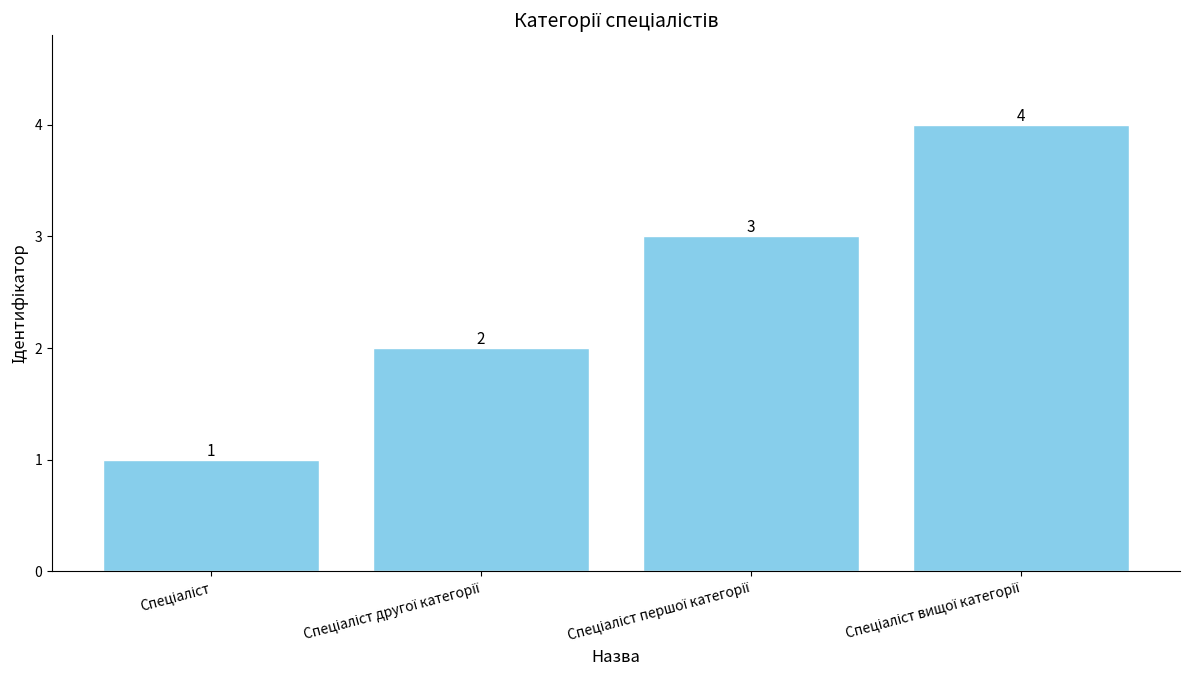

What is the difference between the maximum and minimum values?

3